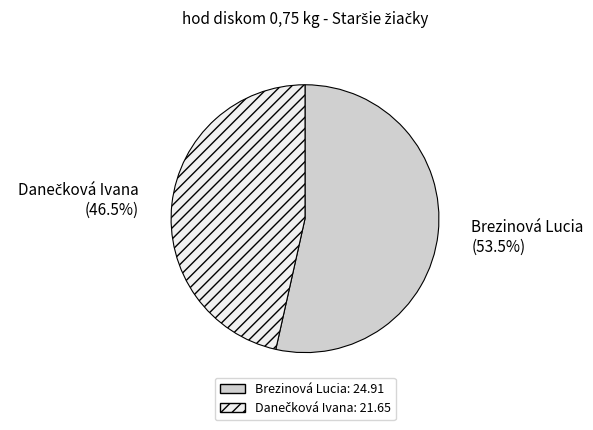

How many segments does this pie chart have?

2